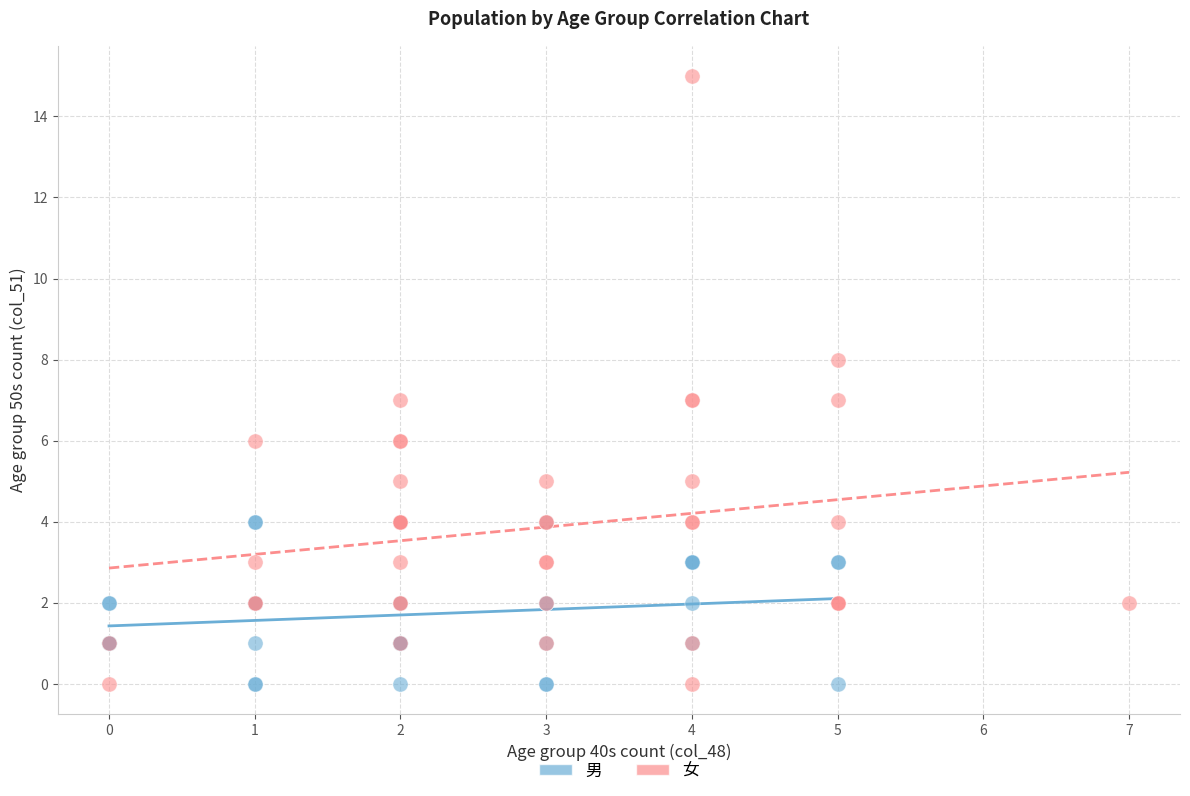

Which series has the widest spread of Y values?

女